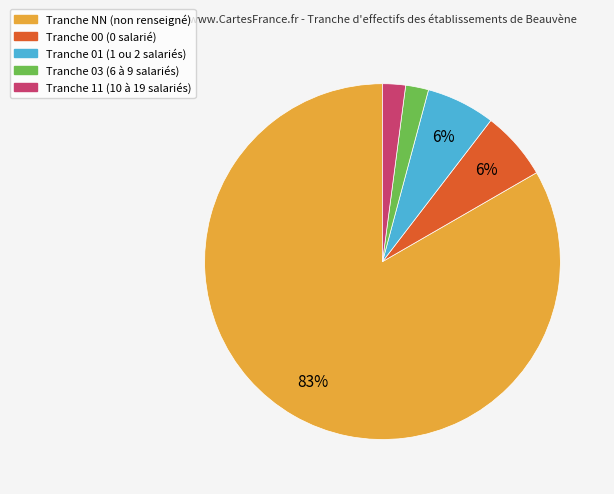

How many segments does this pie chart have?

5